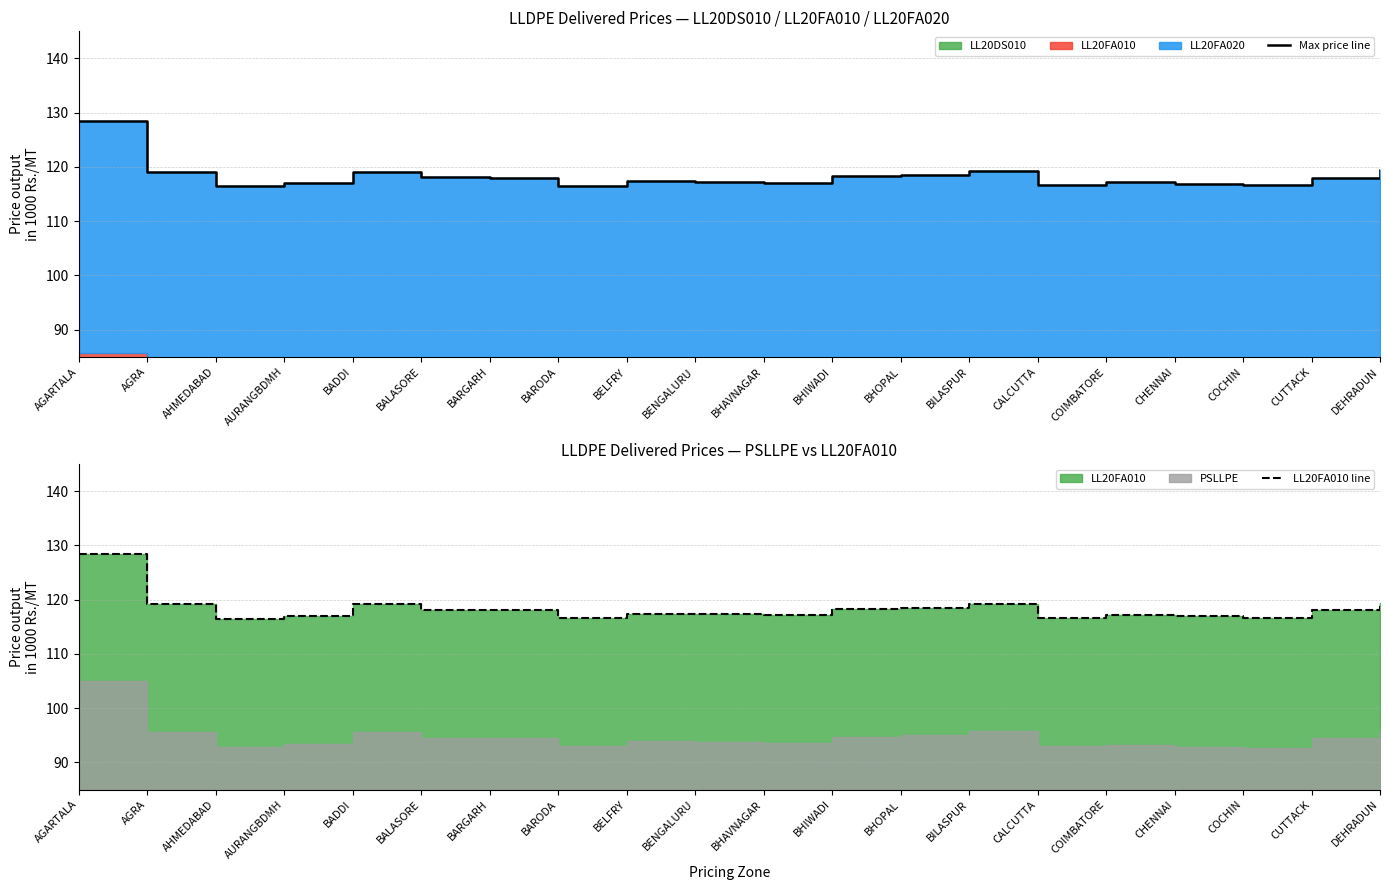

What is the sum of the LL20FA010 line values at BHIWADI and CALCUTTA?

234.9